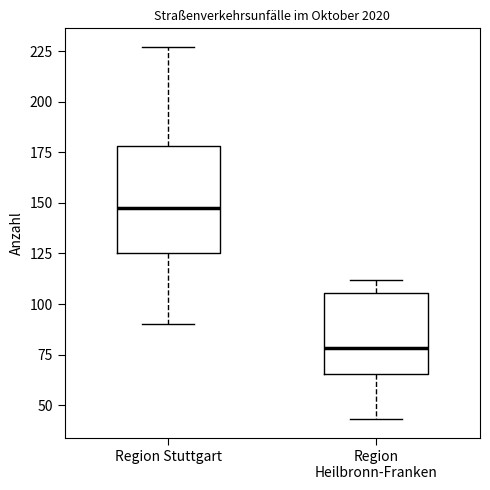

Reading left to right, transcribe this box plot: for each box, give where its median line is, the range the box spans, and where its two whiskers end, as read against the y-axis. The values are not printed on the chart, so give them approximately, as read against the axis.

Region Stuttgart: median 150, box 125 to 180, whiskers 90 to 225
Region Heilbronn-Franken: median 80, box 65 to 105, whiskers 45 to 110